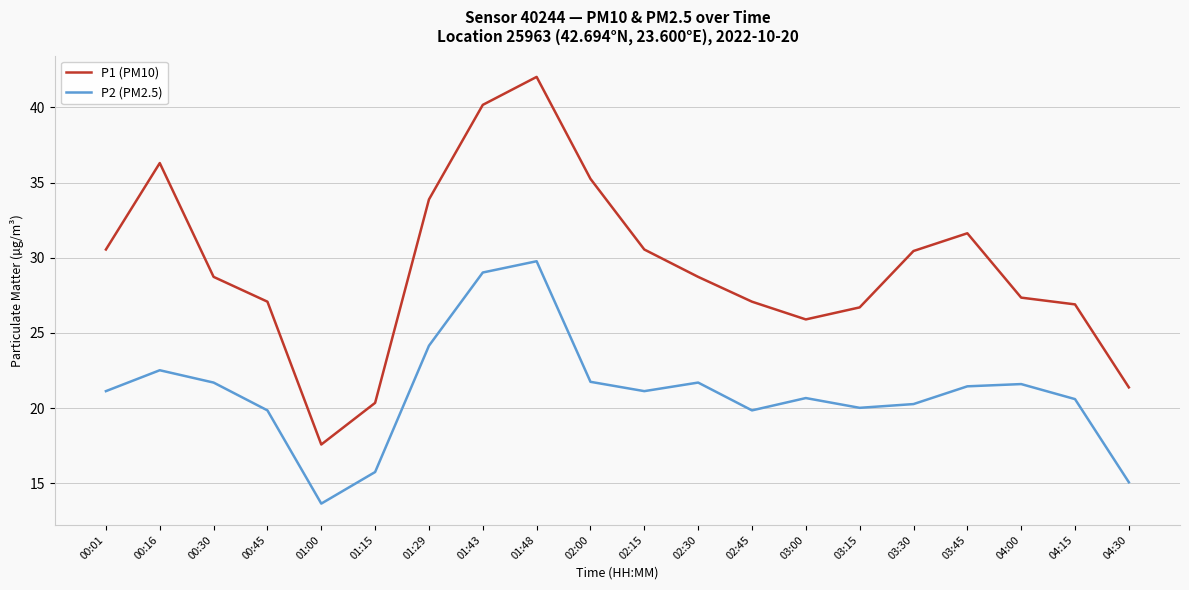

The value of P1 (PM10) at 04:15 is 26.9. True or false?

True